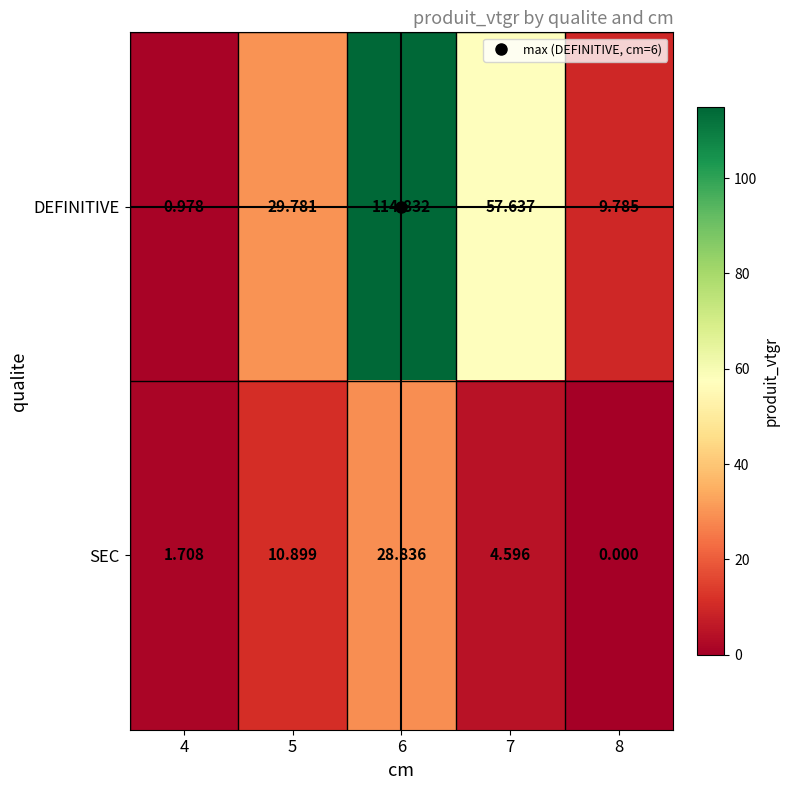

Which series has the largest range (max minus min)?

DEFINITIVE